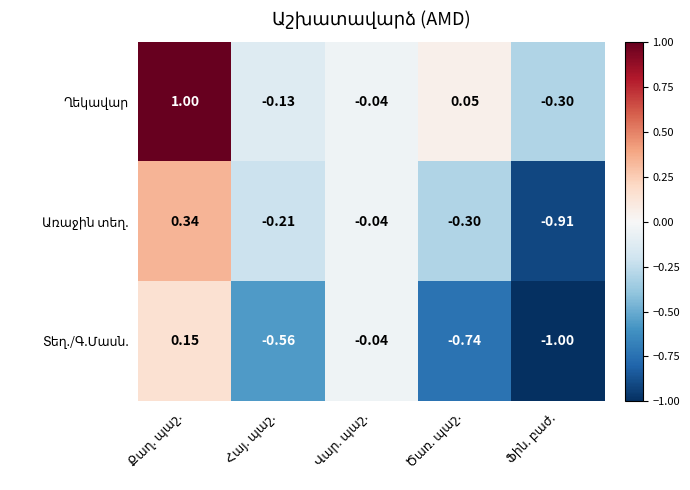

Rank the categories by Առաջին տեղ. value from lowest to highest.

Ֆին. բաժ., Ծառ. պաշ., Հայ. պաշ., Վար. պաշ., Քաղ. պաշ.